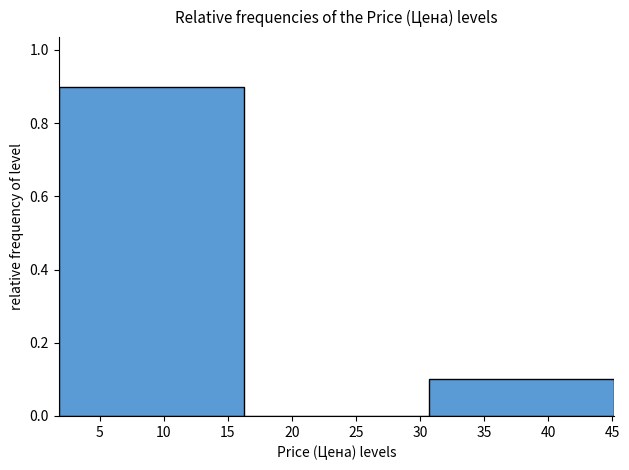

How tall is the bar that spans 2.0 to 16.5 on the x-axis? Neither the bar edges nor the heights are printed on the chart, so give them approximately, as read against the axes.

0.9